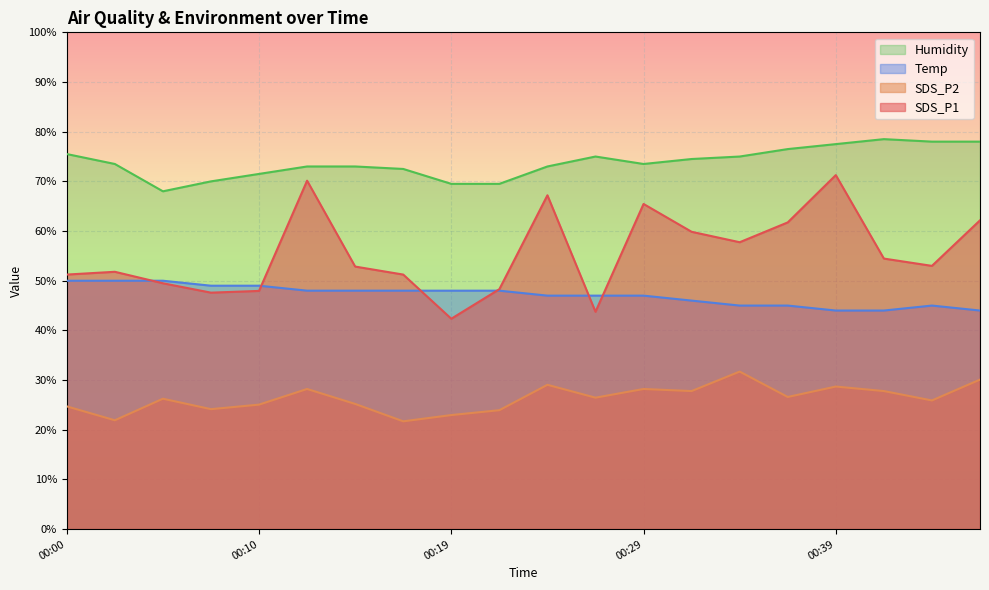

How many lines are shown in the chart?

4